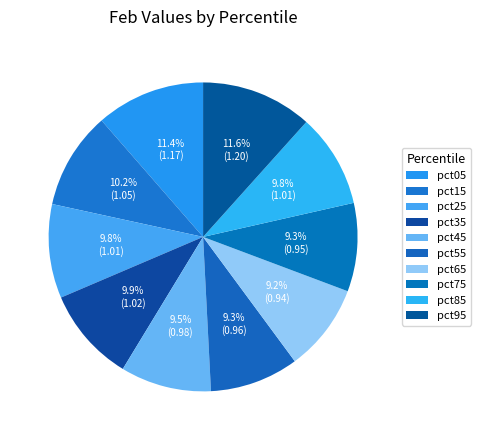

How many slices are in this pie chart?

10